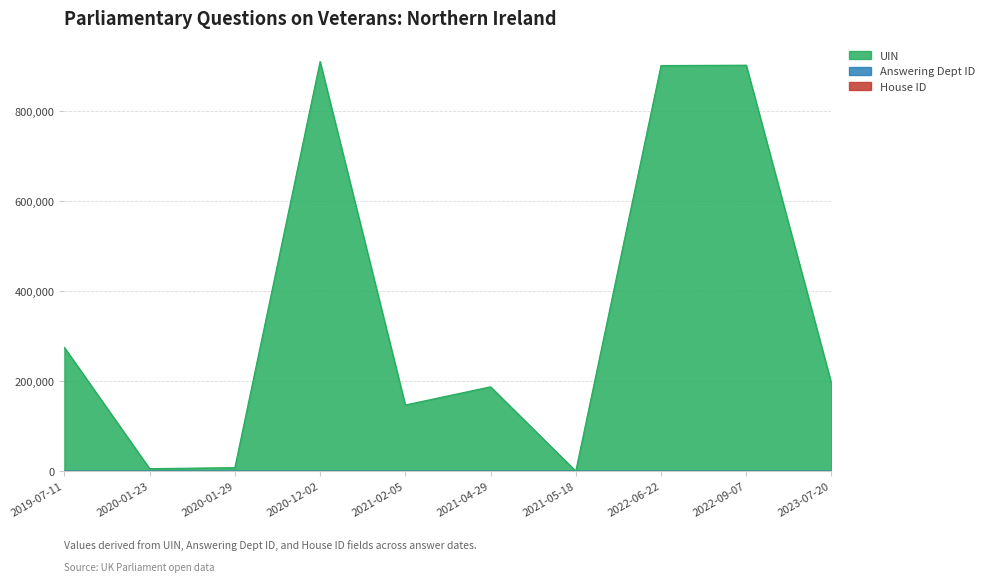

What is the label of the 9th point from the left?

2022-09-07